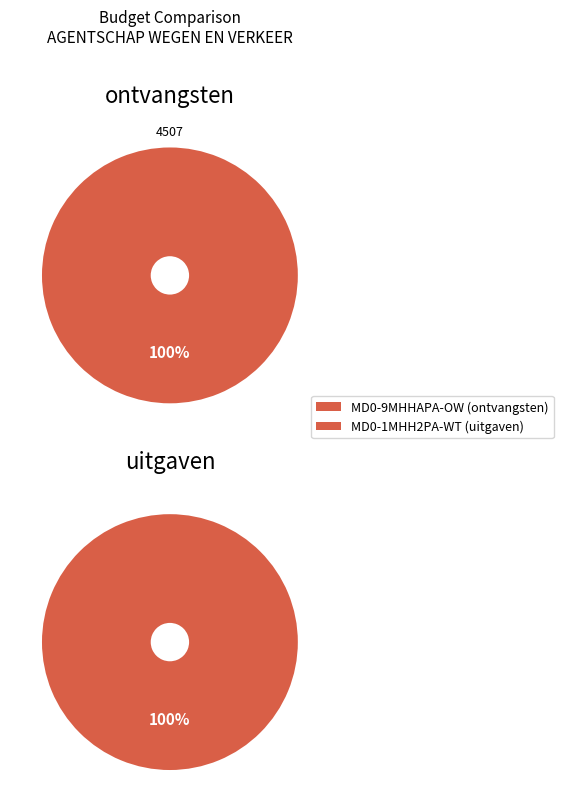

Which slice is the smallest?

MD0-9MHHAPA-OW